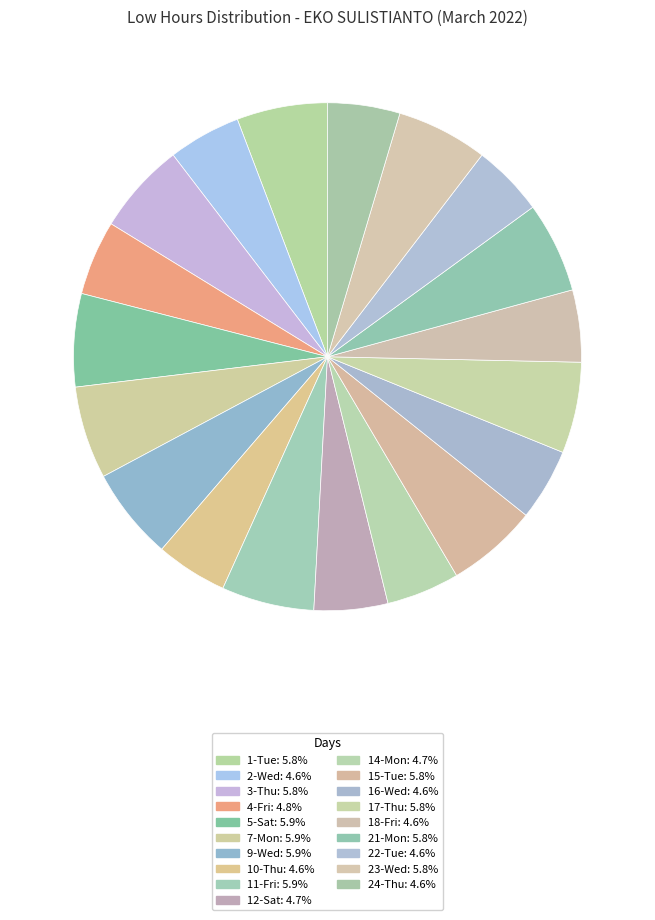

To the nearest percent, what is the average slice percentage?

5%